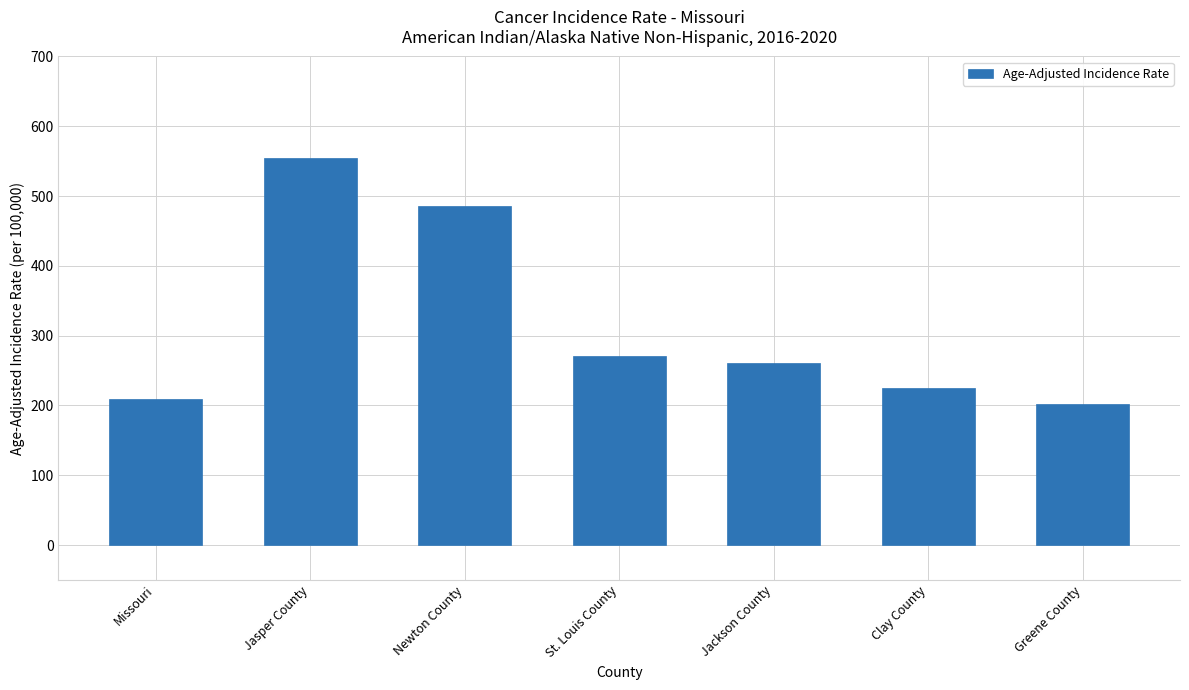

What is the change in value from St. Louis County to Greene County?

-68.9